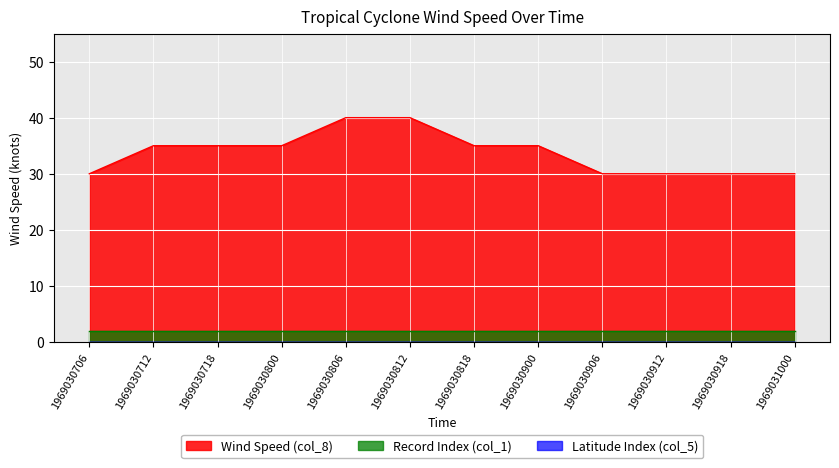

Reading left to right, transcribe all the data shown in this chart.

Wind Speed (col_8): 30	35	35	35	40	40	35	35	30	30	30	30
Latitude Index (col_5): 0	0	0	0	0	0	0	0	0	0	0	0
Record Index (col_1): 2	2	2	2	2	2	2	2	2	2	2	2